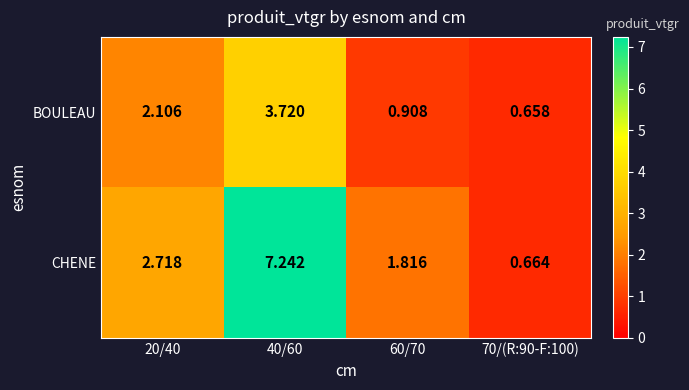

Is the value of CHENE at 60/70 greater than the value of BOULEAU at 70/(R:90-F:100)?

Yes